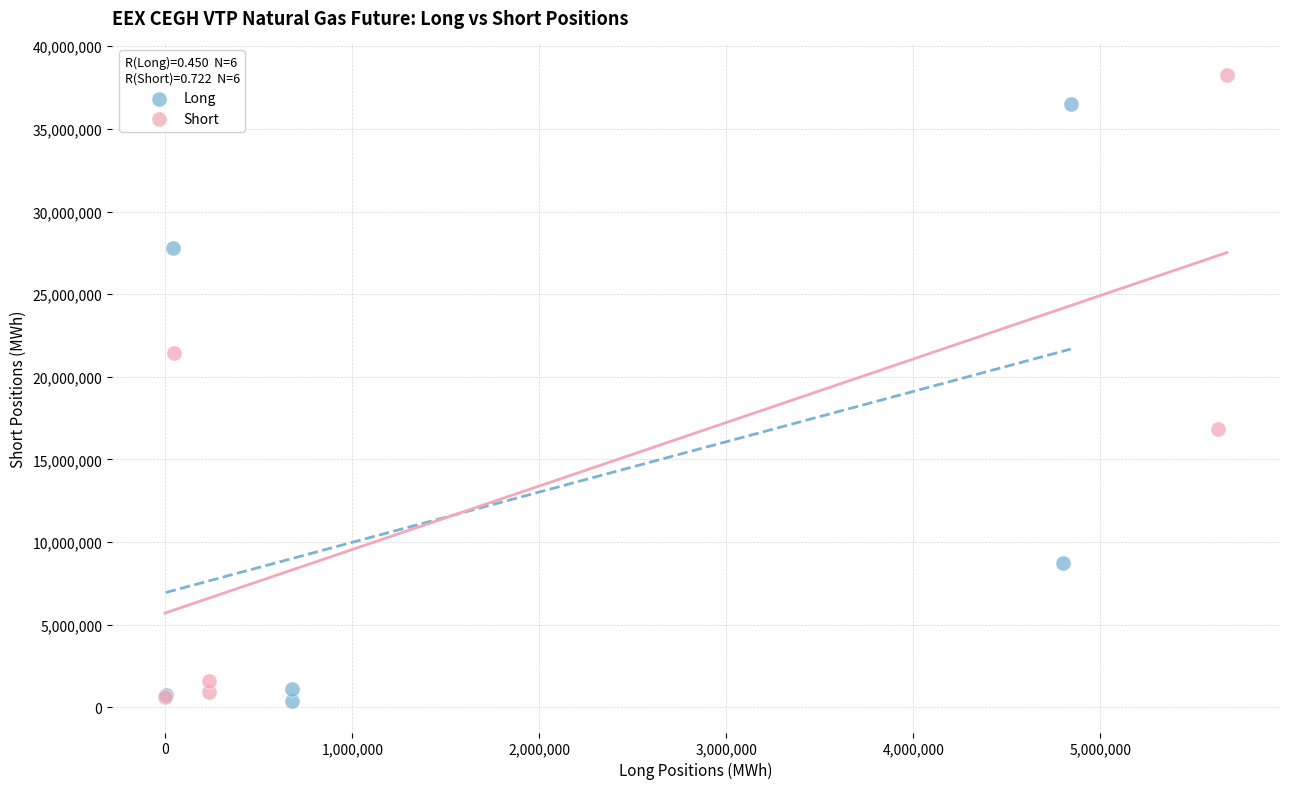

Which series reaches the maximum Y coordinate?

Short